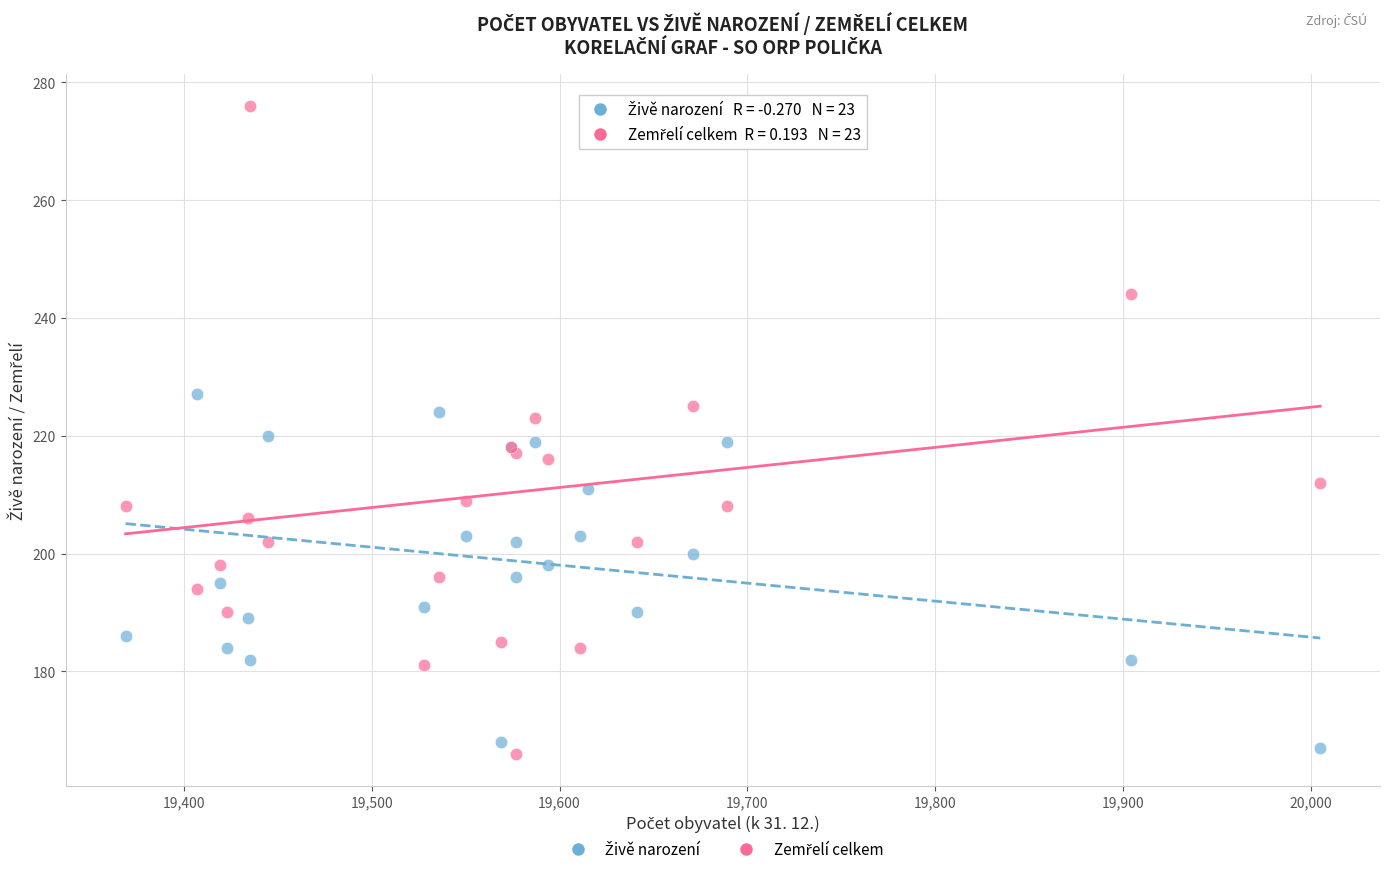

What is the X range (max minus min) for the scatter plot?

636